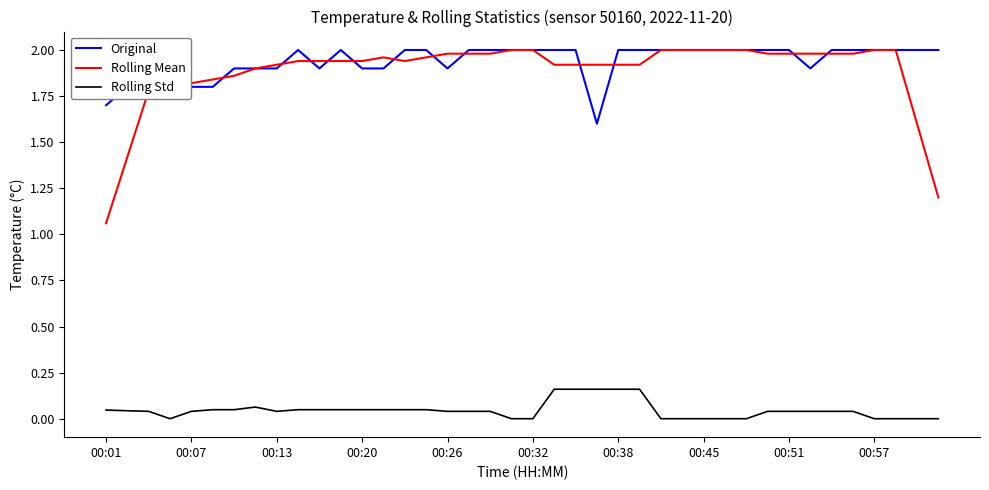

What is the lowest value of the Original series?

1.6